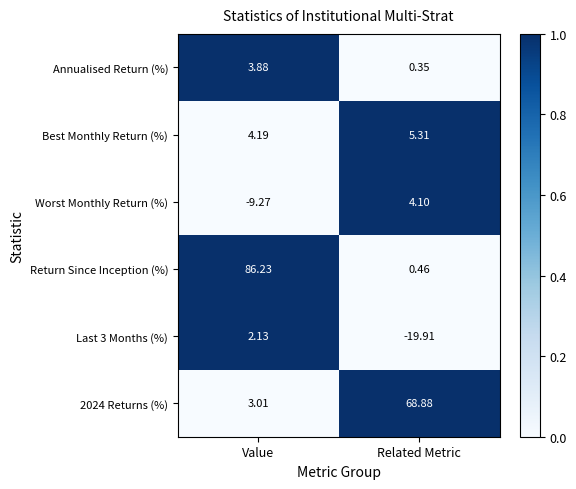

Which series changed the most between Value and Related Metric?

Return Since Inception (%)